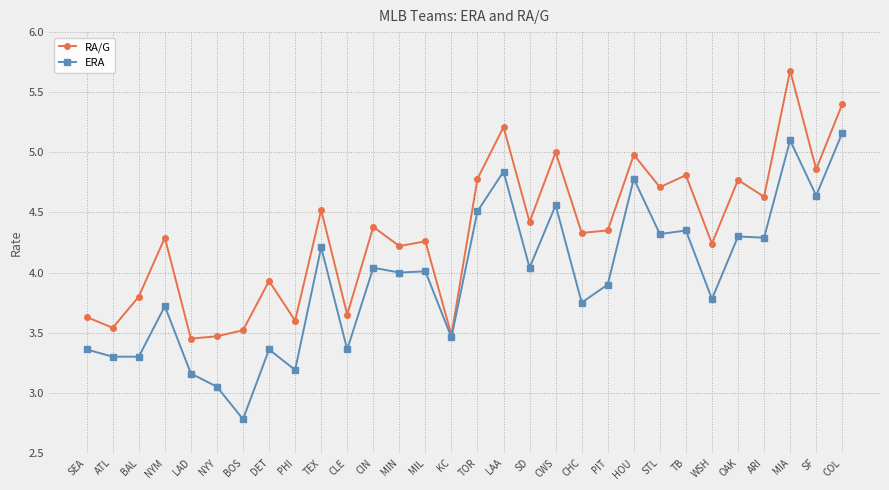

What is the label of the 24th point from the right?

BOS